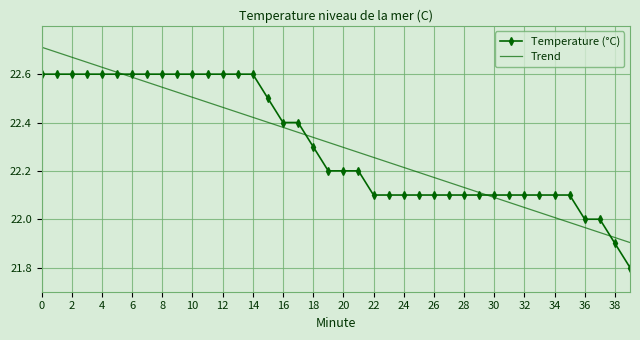

True or false: Trend and Temperature (°C) cross at least once.

True